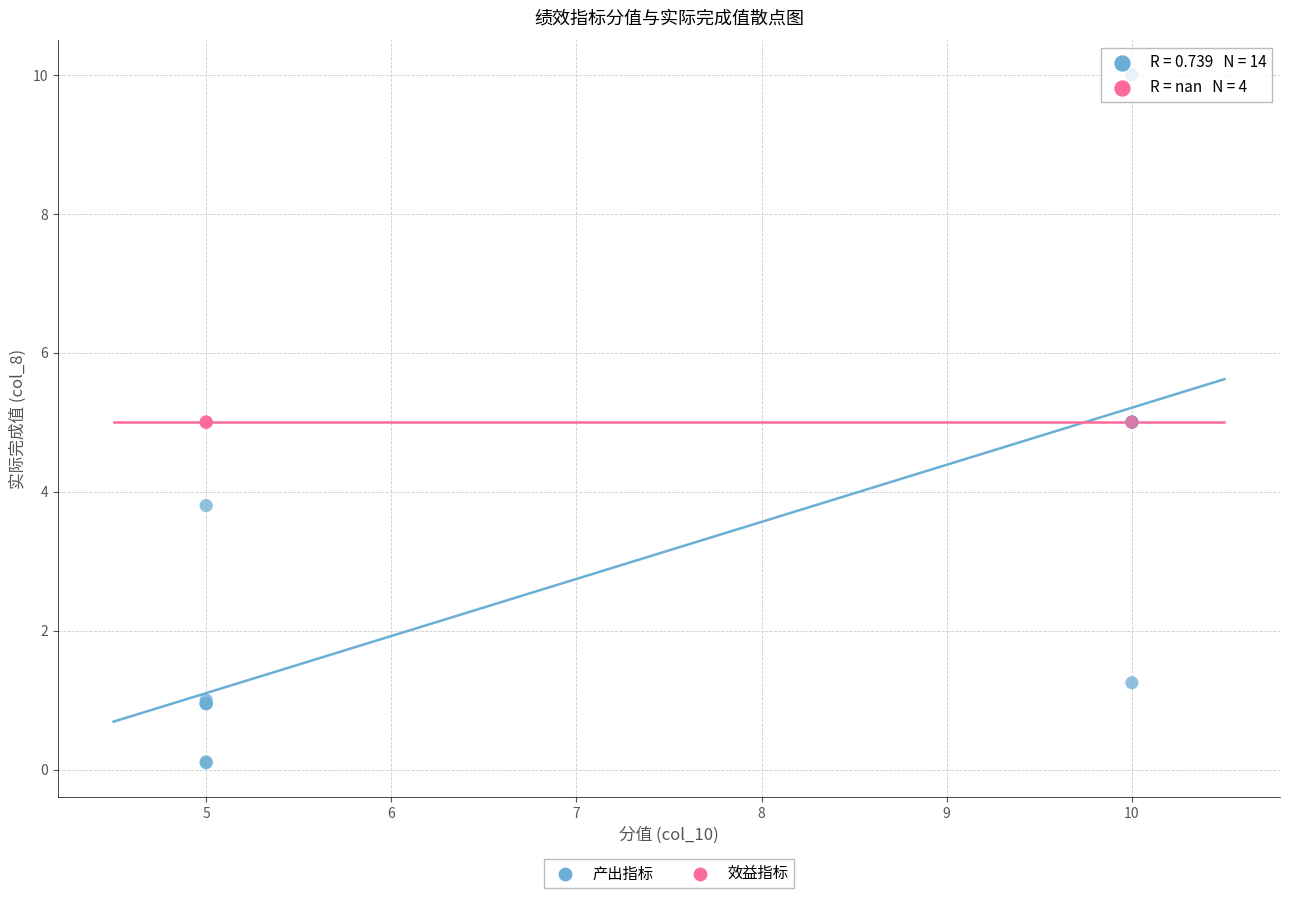

Which series contains the highest Y value?

产出指标